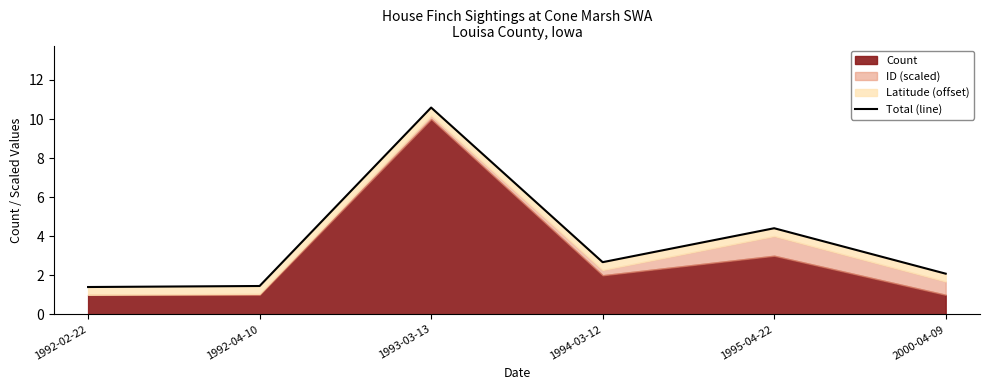

Is it true that the value at 1995-04-22 is 4.4?

True